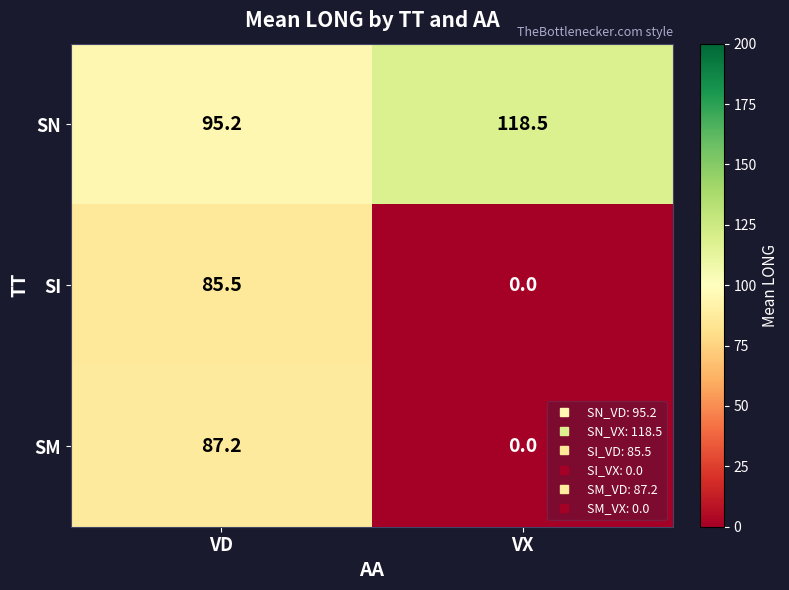

What is the difference between the SM values at VX and VD?

87.2